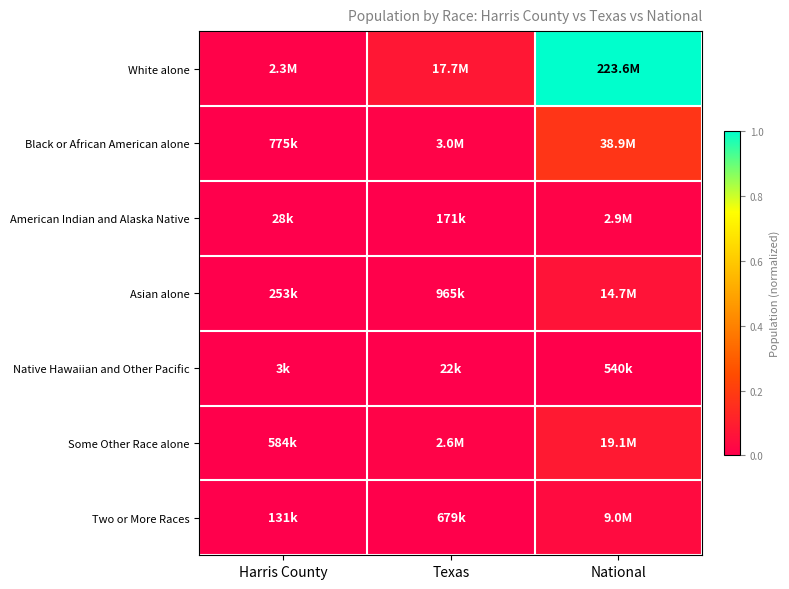

Which series has the largest range (max minus min)?

White alone